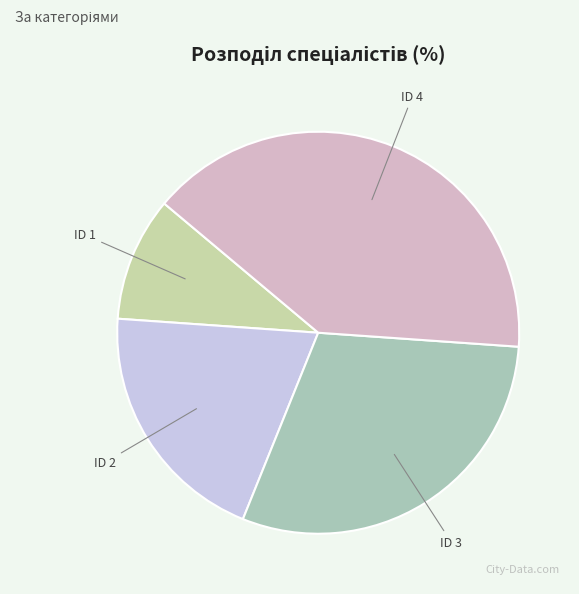

To the nearest percent, what is the difference between the largest and smallest slice percentages?

30%